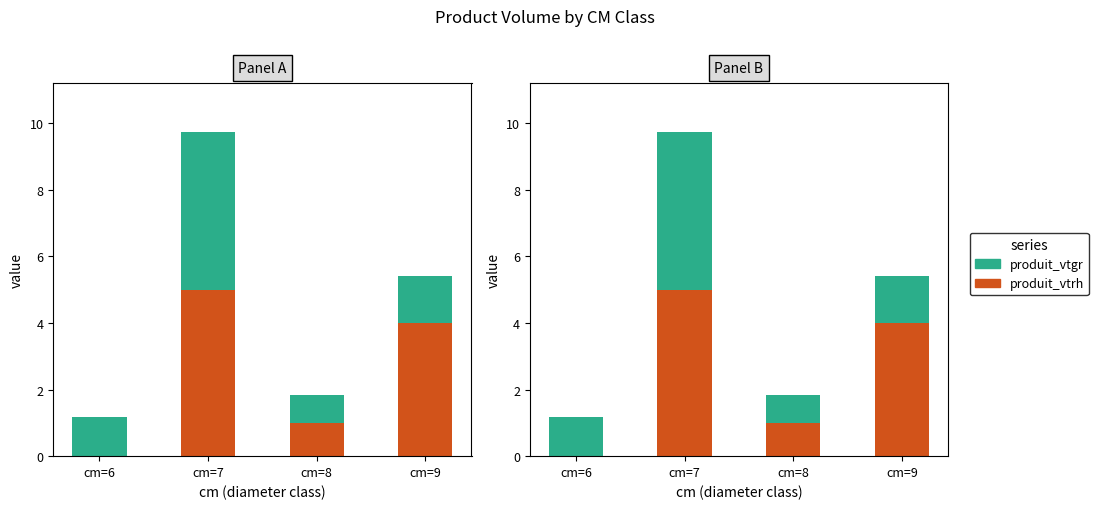

What is the highest value of the produit_vtgr series?

4.7